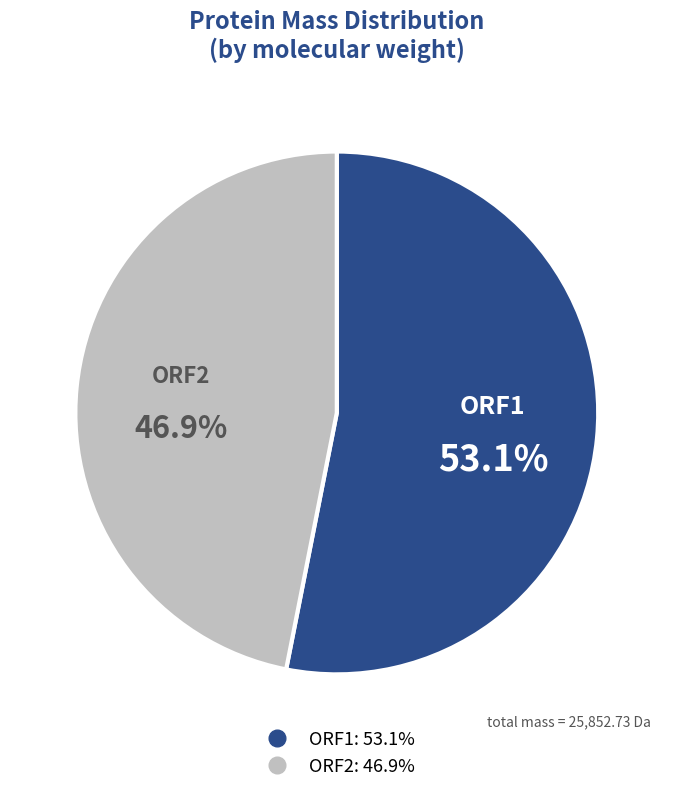

Is it true that ORF1 is 40% of the pie?

False